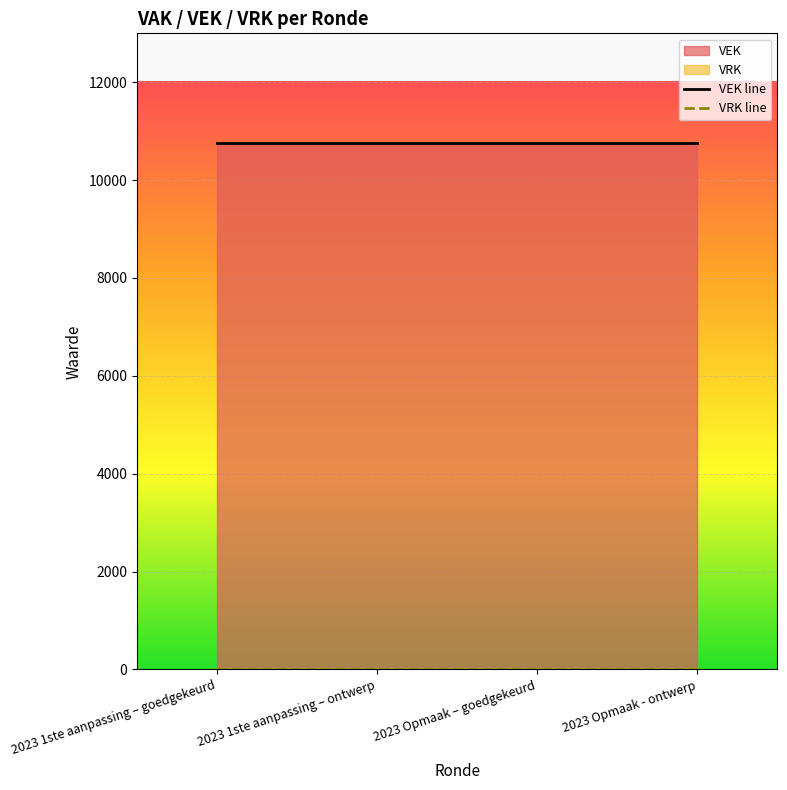

How many series are shown in this chart?

2